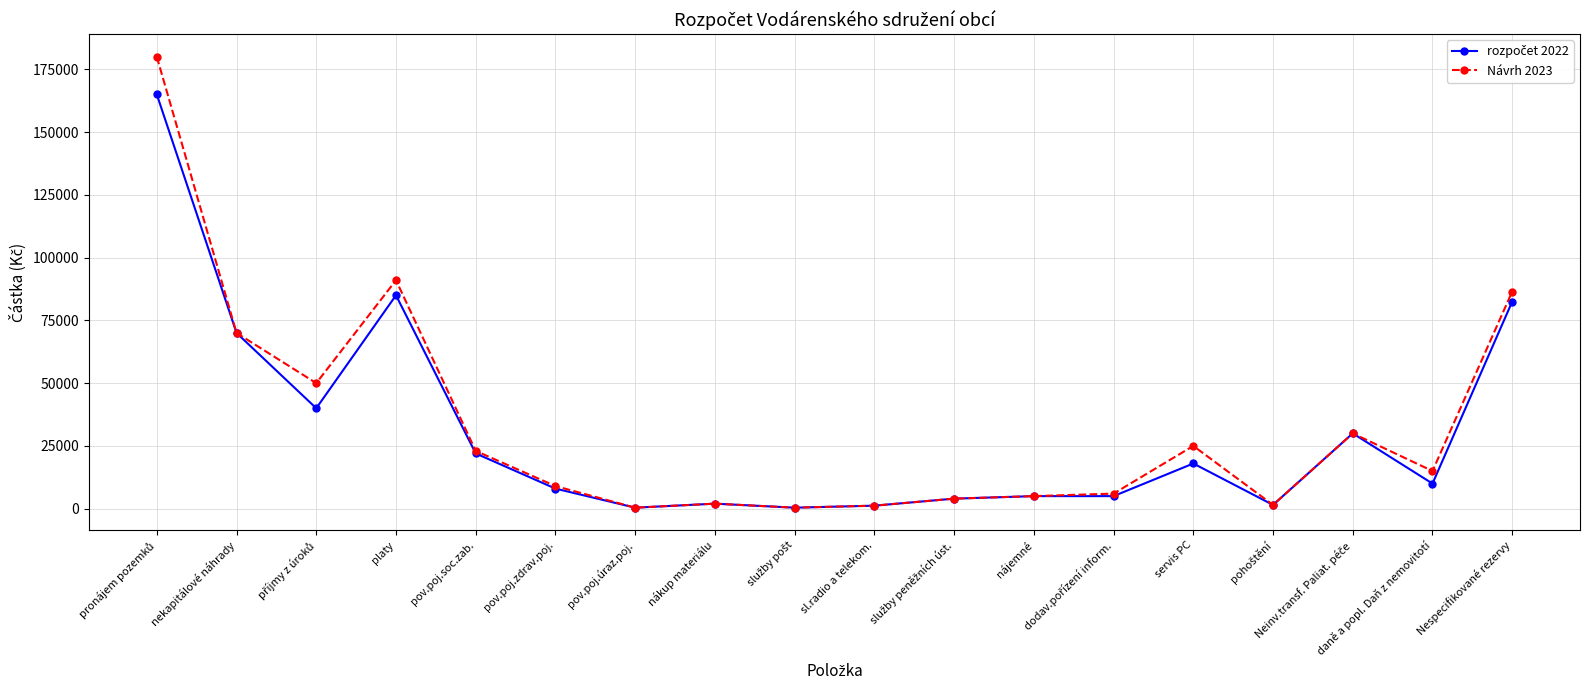

What is the difference between the second highest and second lowest values in the Návrh 2023 series?

90600